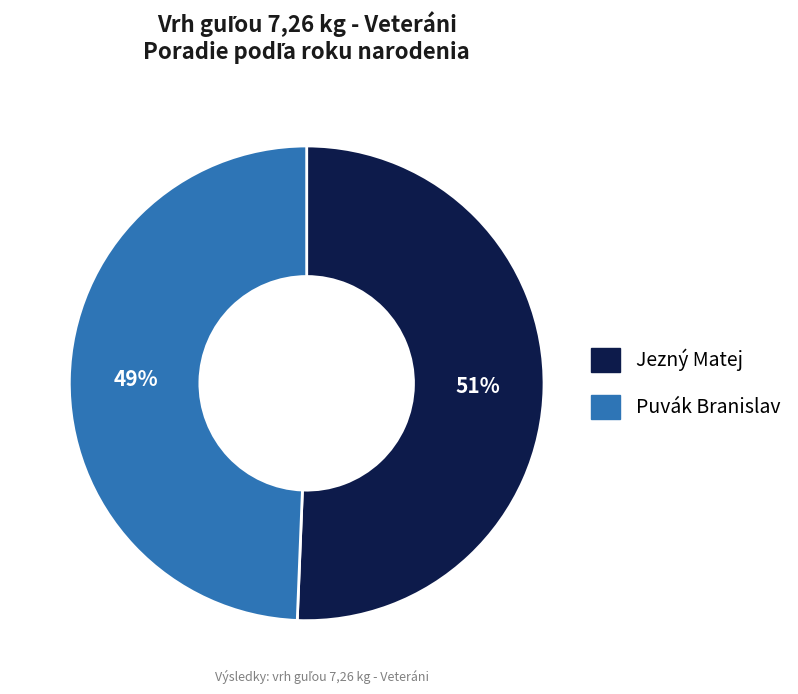

Rank the categories by value from lowest to highest.

Puvák Branislav, Jezný Matej